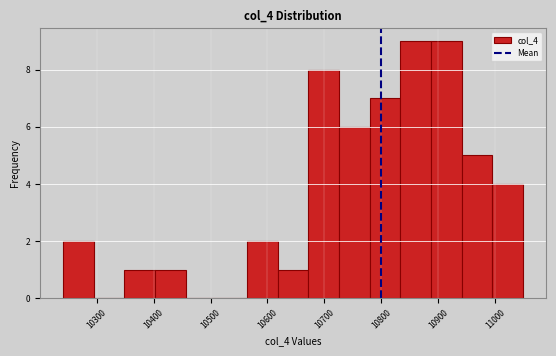

How tall is the bar that spans 10240 to 10290 on the x-axis? Neither the bar edges nor the heights are printed on the chart, so give them approximately, as read against the axes.

2